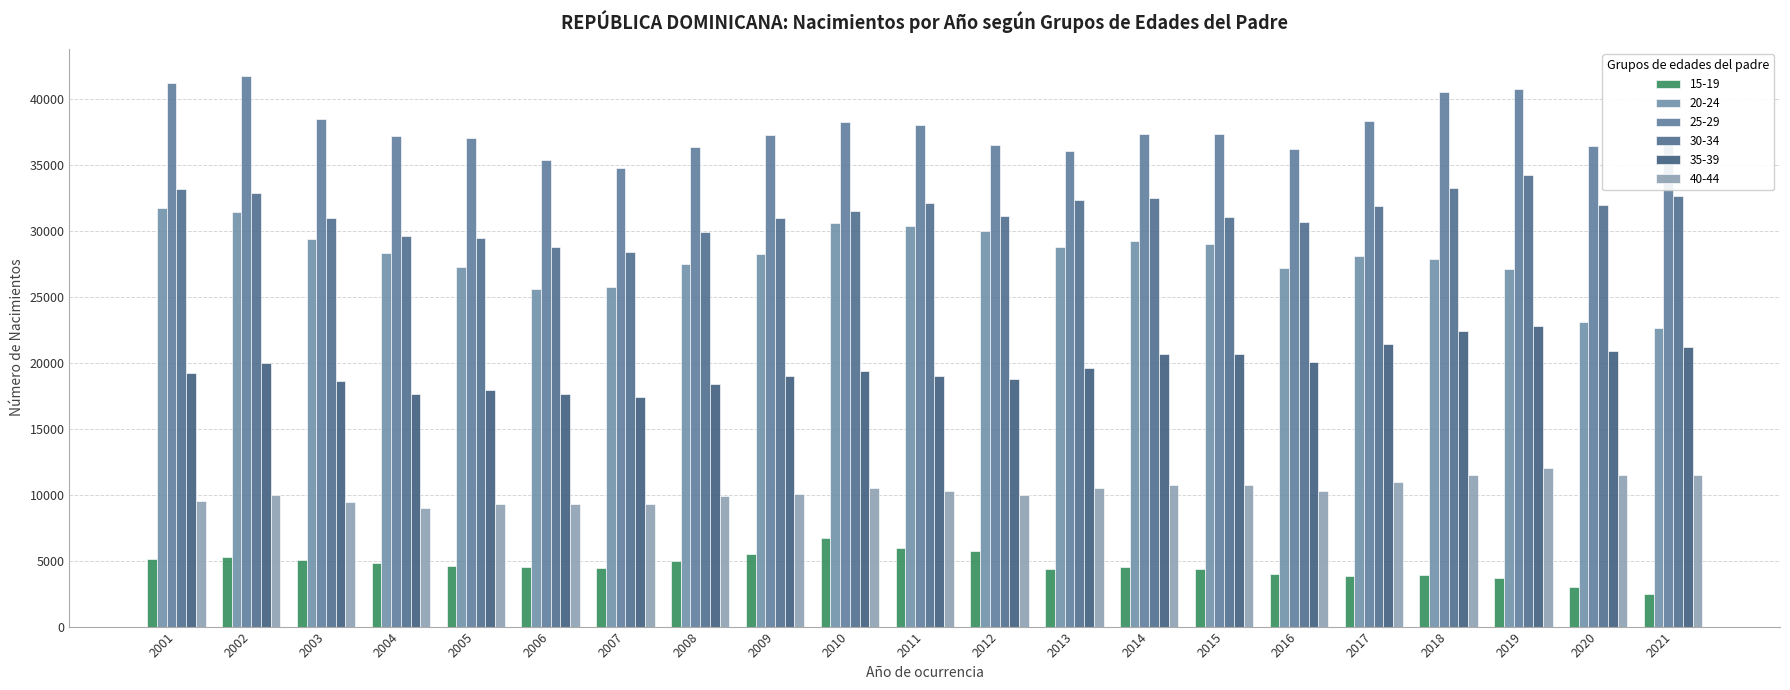

What is the average value of the 40-44 series?

10291